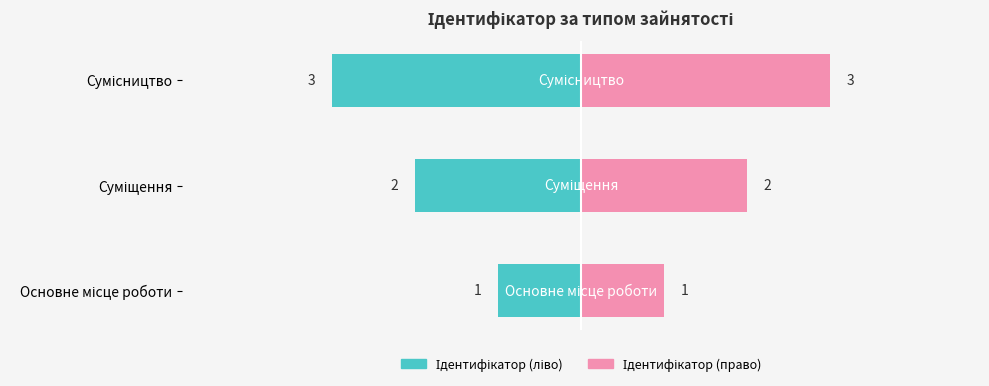

What is the greatest value displayed?

3